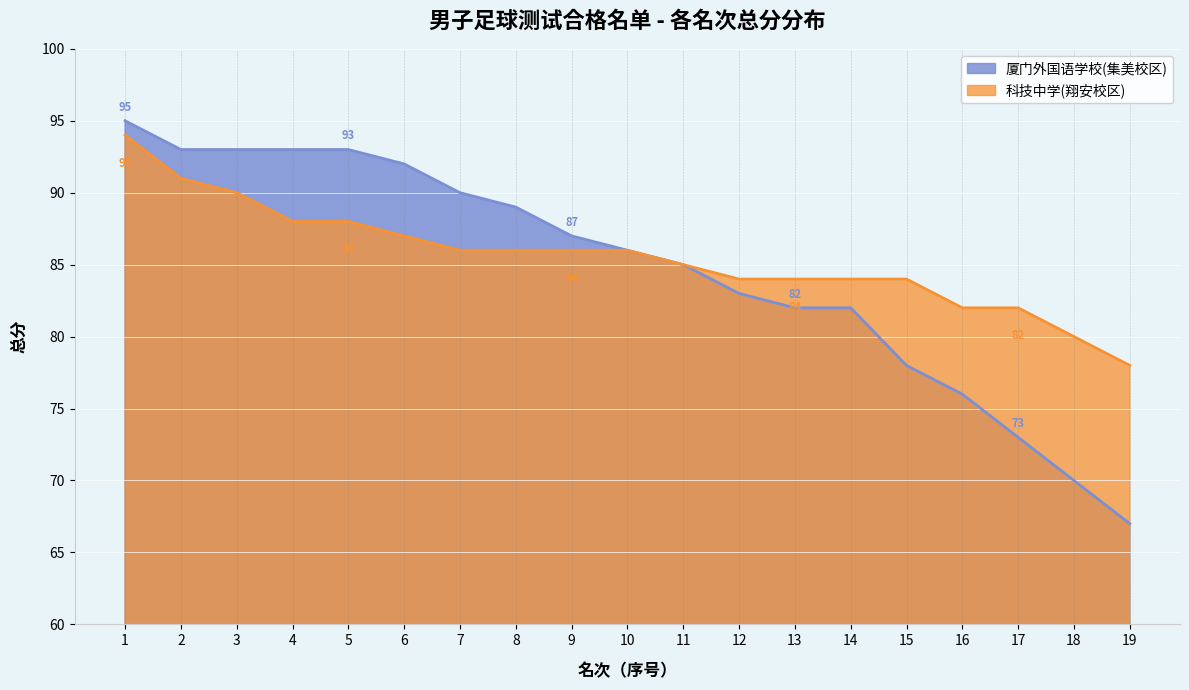

What is the difference between the maximum and second lowest values in the 科技中学(翔安校区) series?

14